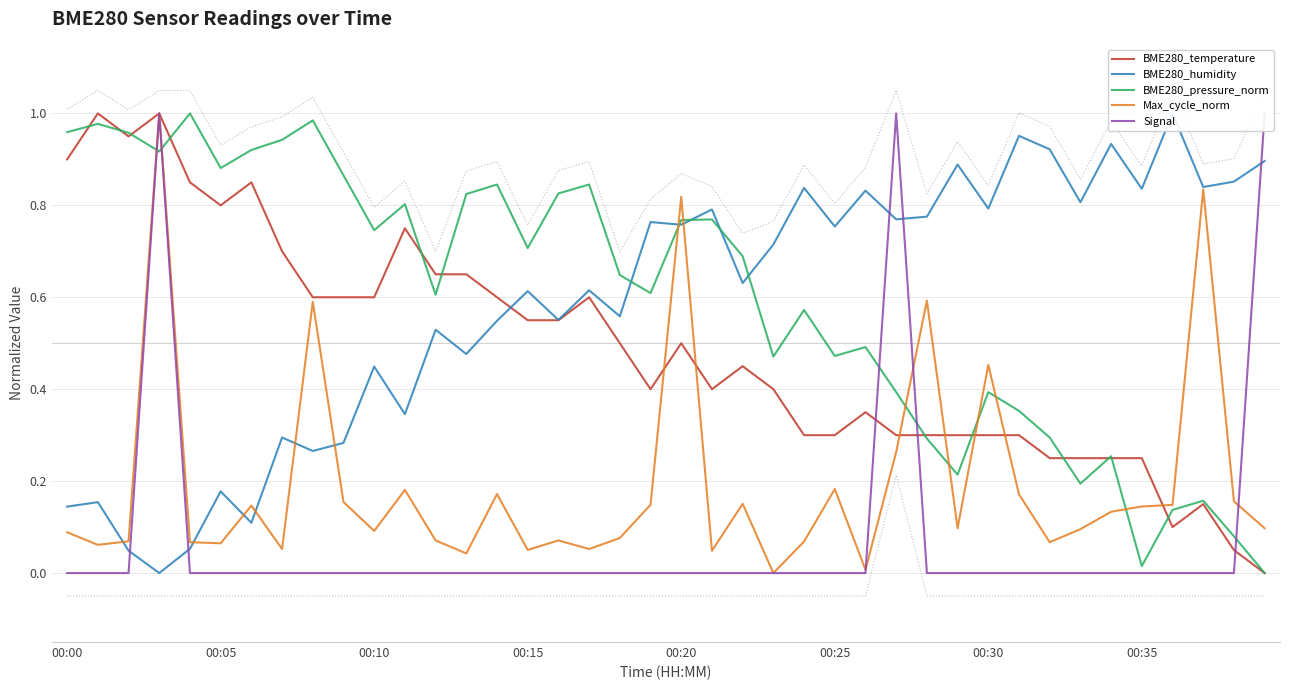

Is it true that BME280_temperature equals 0.5 at 00:25?

False